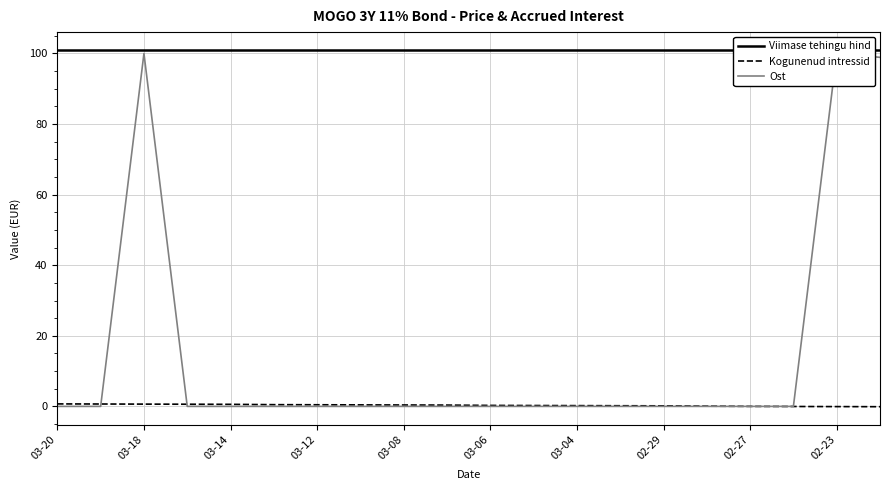

What is the sum of all Kogunenud intressid values?

6.3